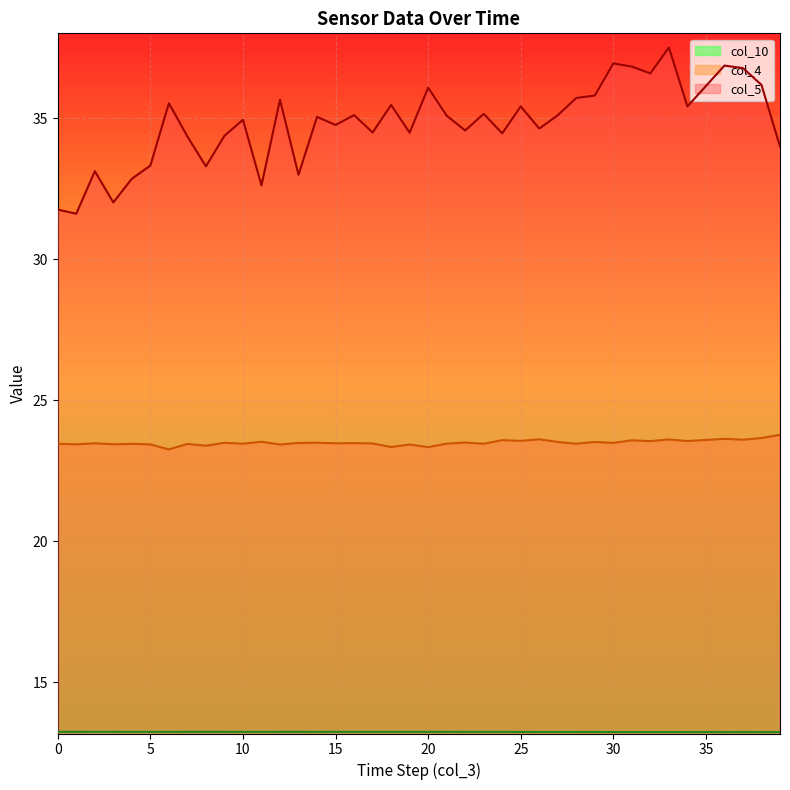

At which label does col_5 reach its peak?

33